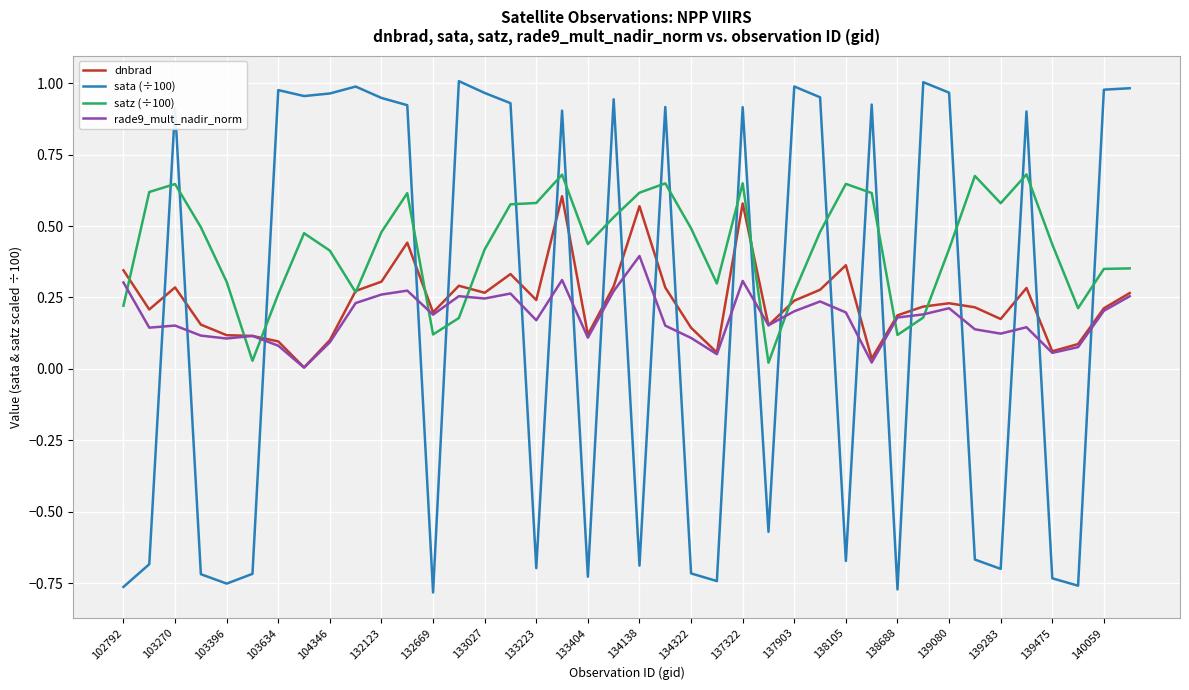

Which series has the widest spread of values?

sata (÷100)